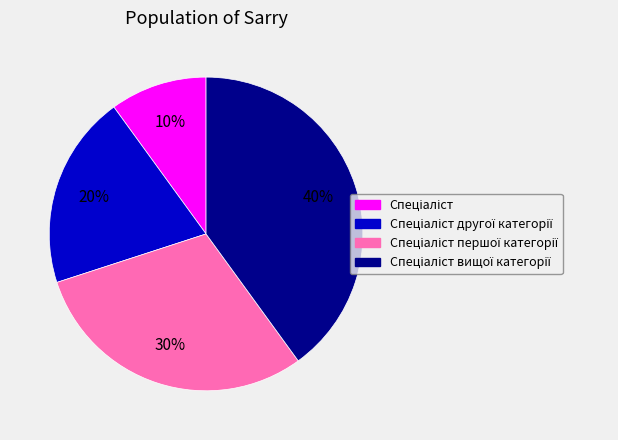

Is there a majority slice in this chart?

No